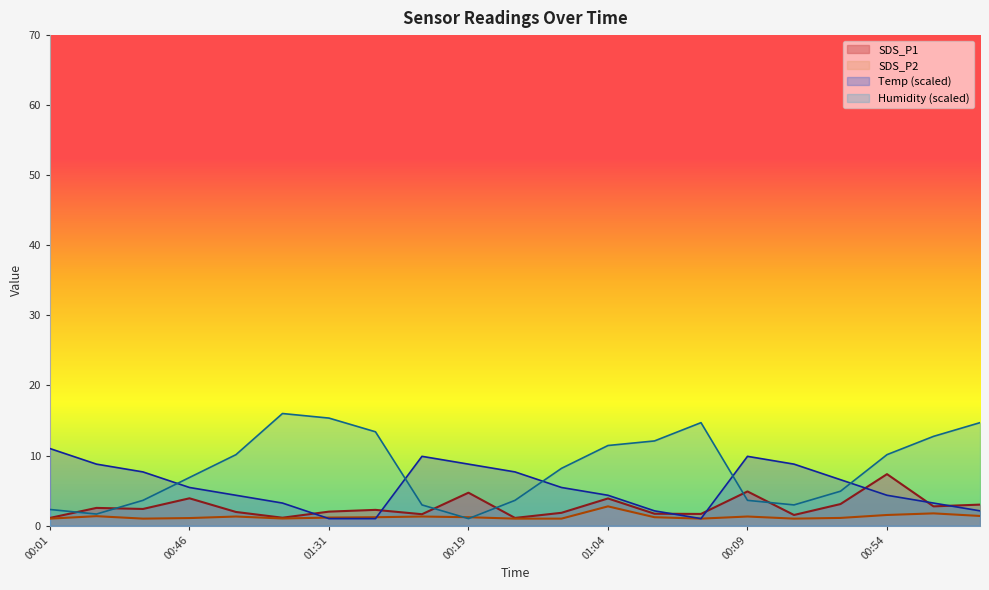

True or false: SDS_P2 and Temp intersect in this chart.

True